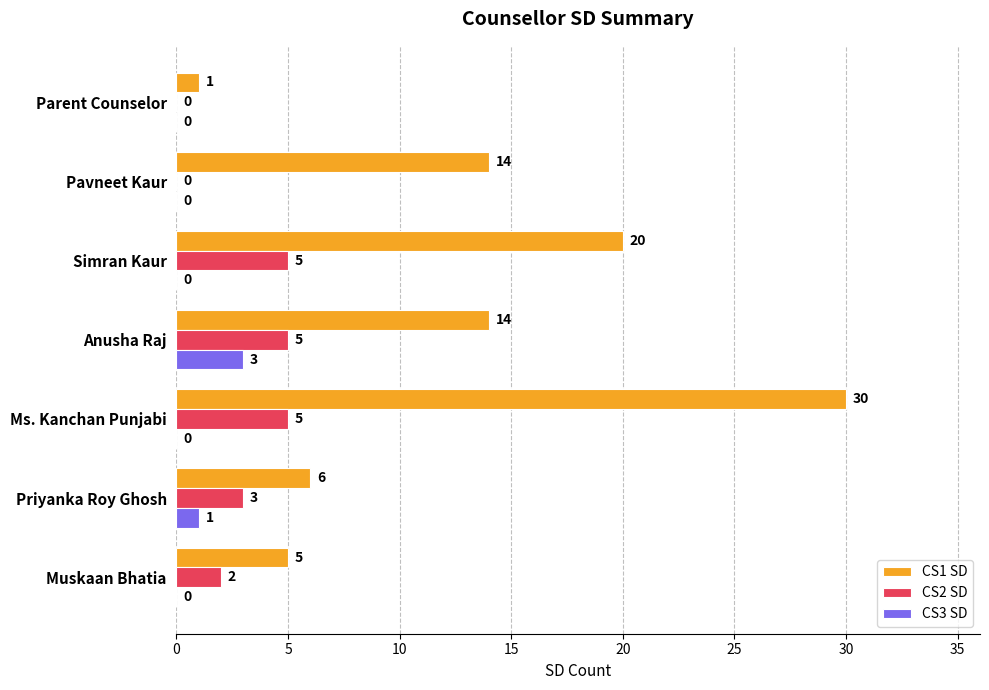

What is the sum of the CS3 SD values at Muskaan Bhatia and Anusha Raj?

3